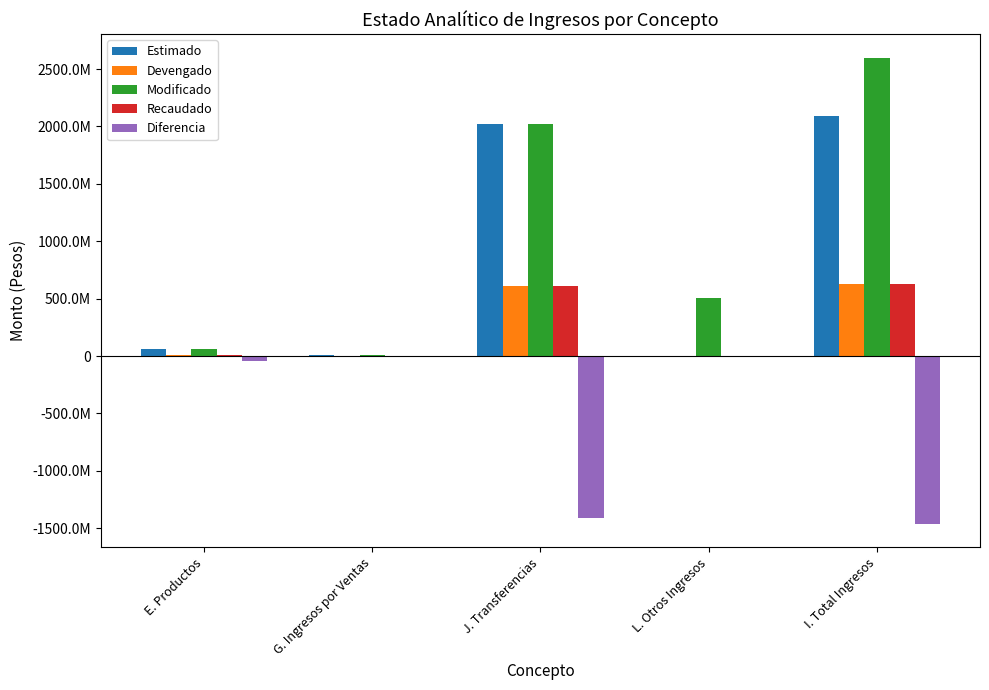

The value of Recaudado at I. Total Ingresos is 907864261.9. True or false?

False